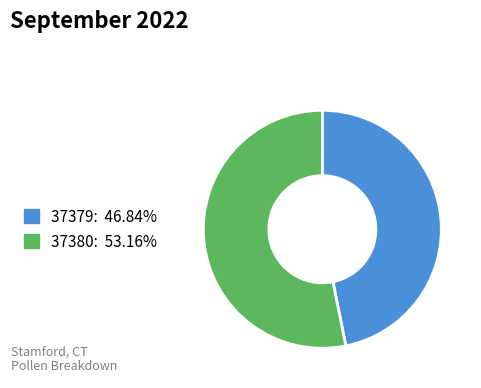

Approximately how many times larger is the value at 37380: 53.16% compared to 37379: 46.84%?

1.1